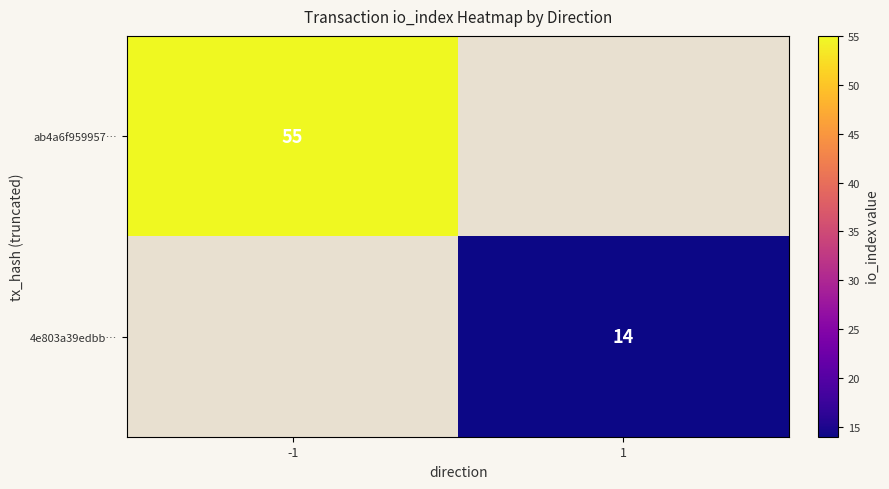

The value of 4e803a39edbb… at 1 is 14. True or false?

True